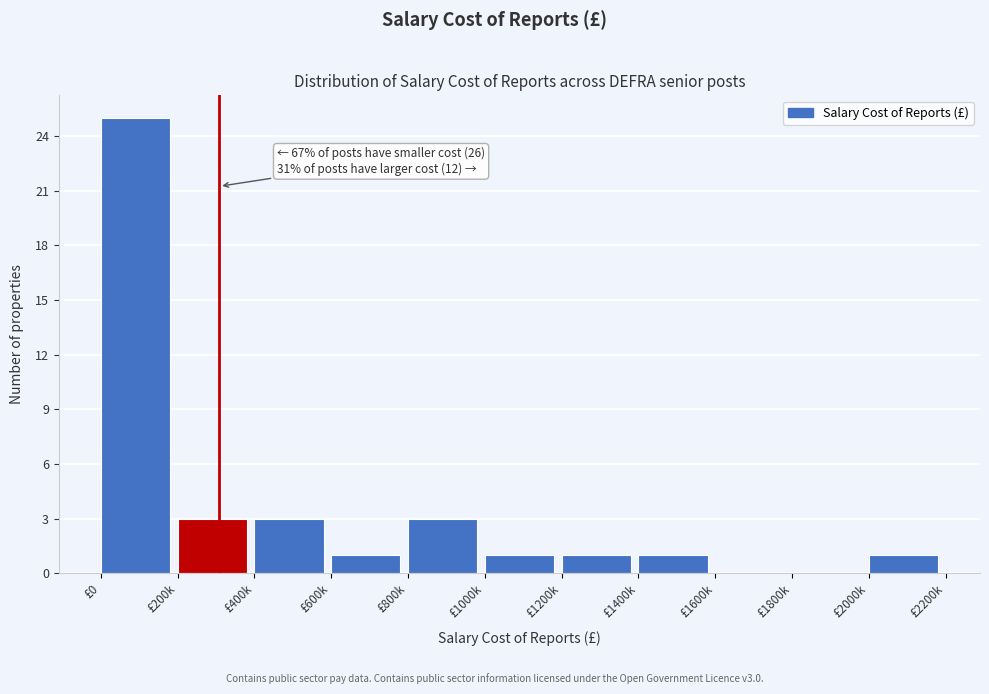

Reading left to right, transcribe all the data shown in this chart.

£0=25	£200k=3	£400k=3	£600k=1	£800k=3	£1000k=1	£1200k=1	£1400k=1	£1600k=0	£1800k=0	£2000k=1